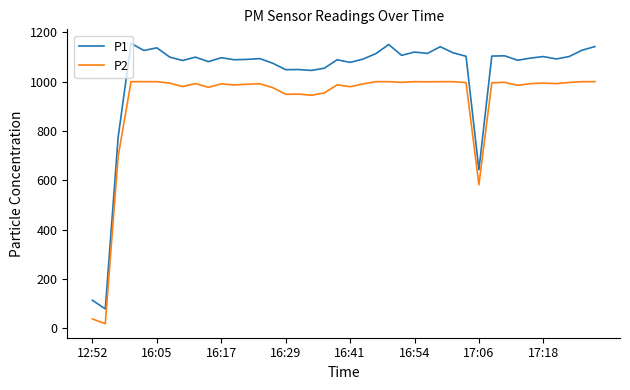

What is the difference between the maximum and minimum values in the P1 series?

1076.9